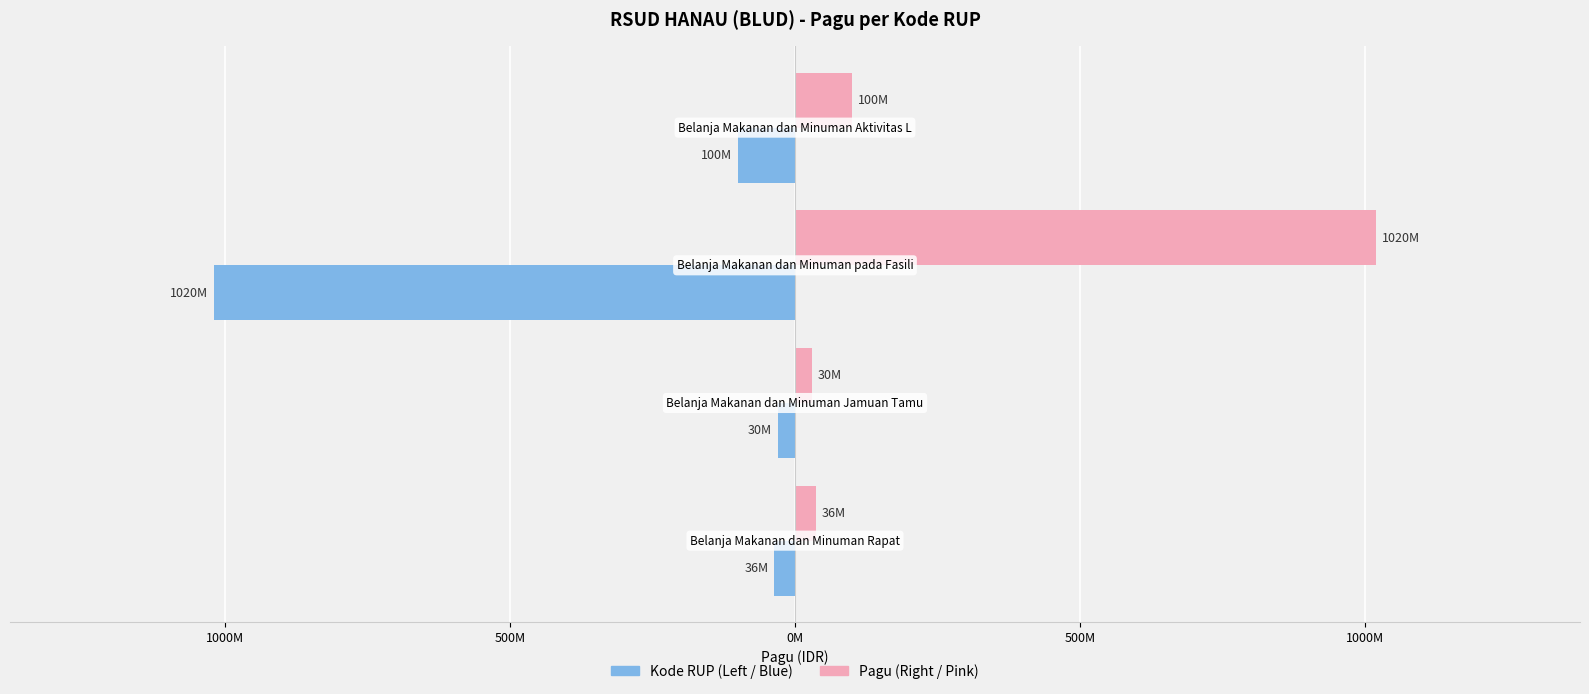

Reading left to right, extract all data points from this chart.

Kode RUP (Pagu): -36000000	-30000000	-1020000000	-100000000
Pagu: 36000000	30000000	1020000000	100000000